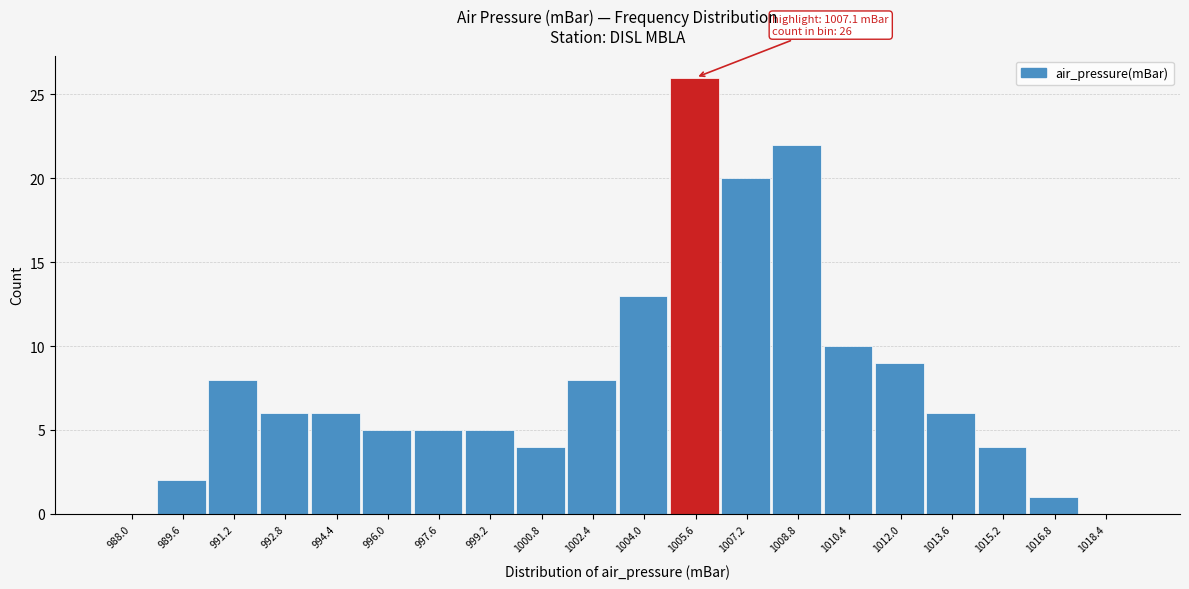

Reading left to right, list all the values displayed in this chart.

988.0=0	989.6=2	991.2=8	992.8=6	994.4=6	996.0=5	997.6=5	999.2=5	1000.8=4	1002.4=8	1004.0=13	1005.6=26	1007.2=20	1008.8=22	1010.4=10	1012.0=9	1013.6=6	1015.2=4	1016.8=1	1018.4=0